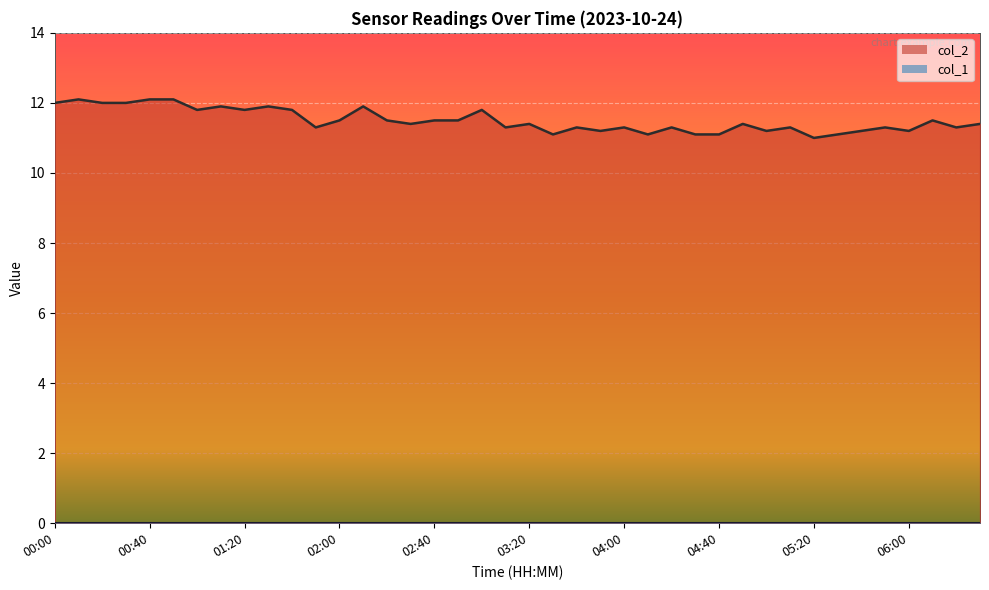

What is the average value?

11.5